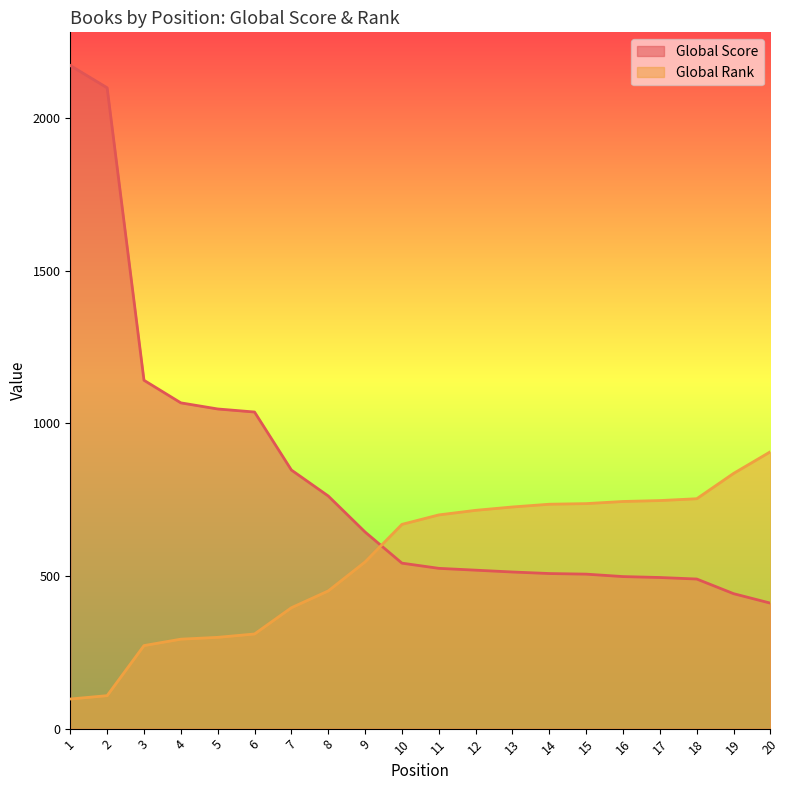

Which series changed the most between 4 and 9?

Global Score